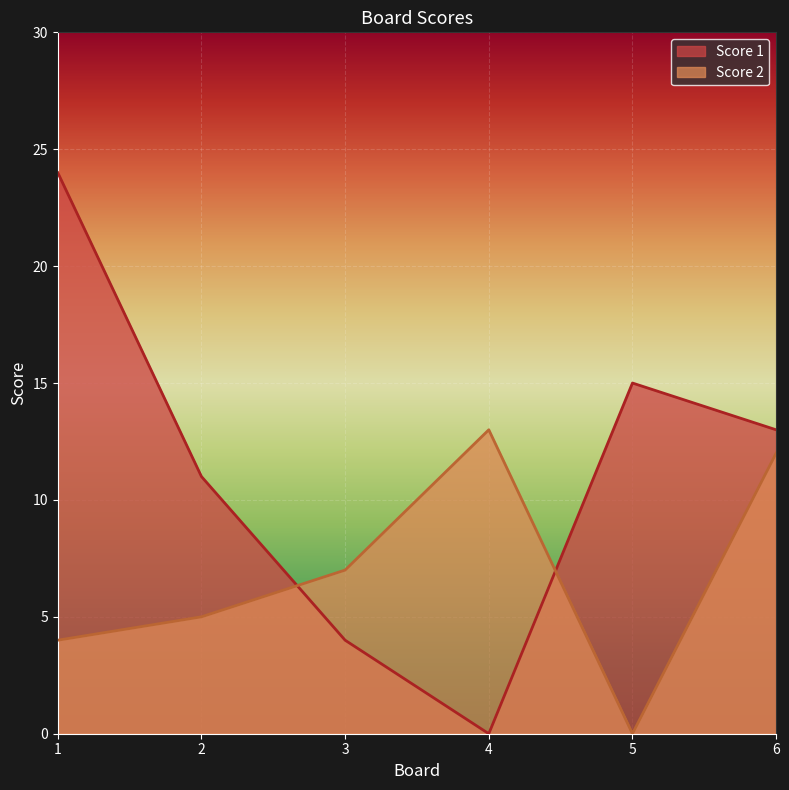

How many interior local peaks does the Score 1 series have?

1